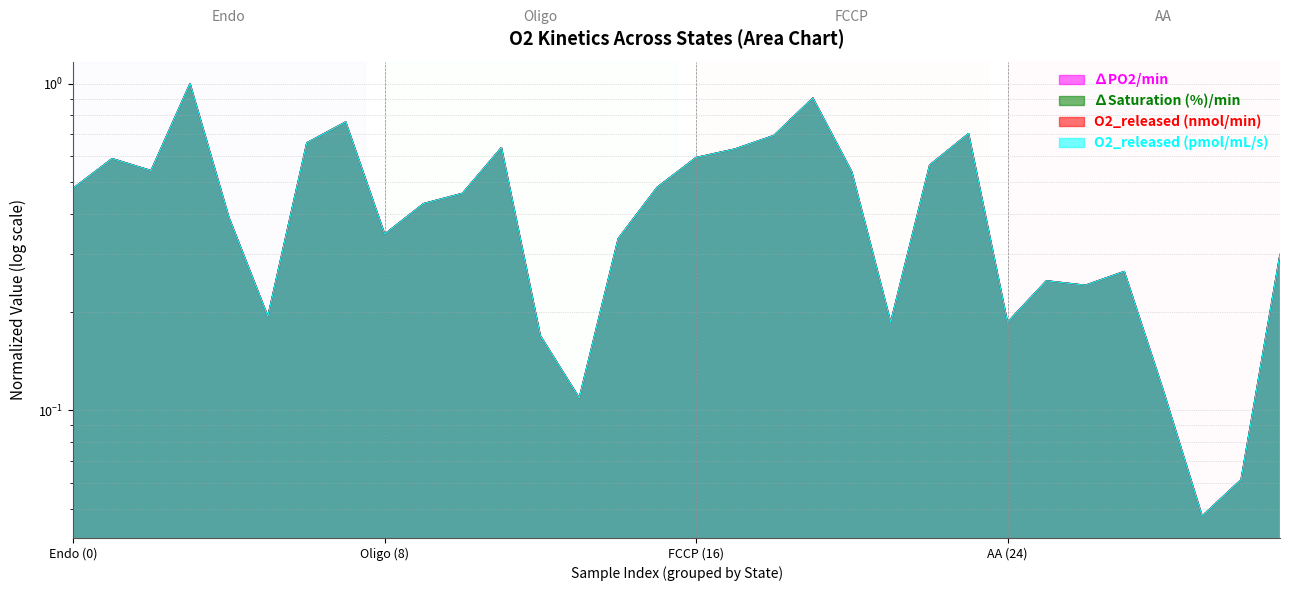

How many lines are shown in the chart?

4